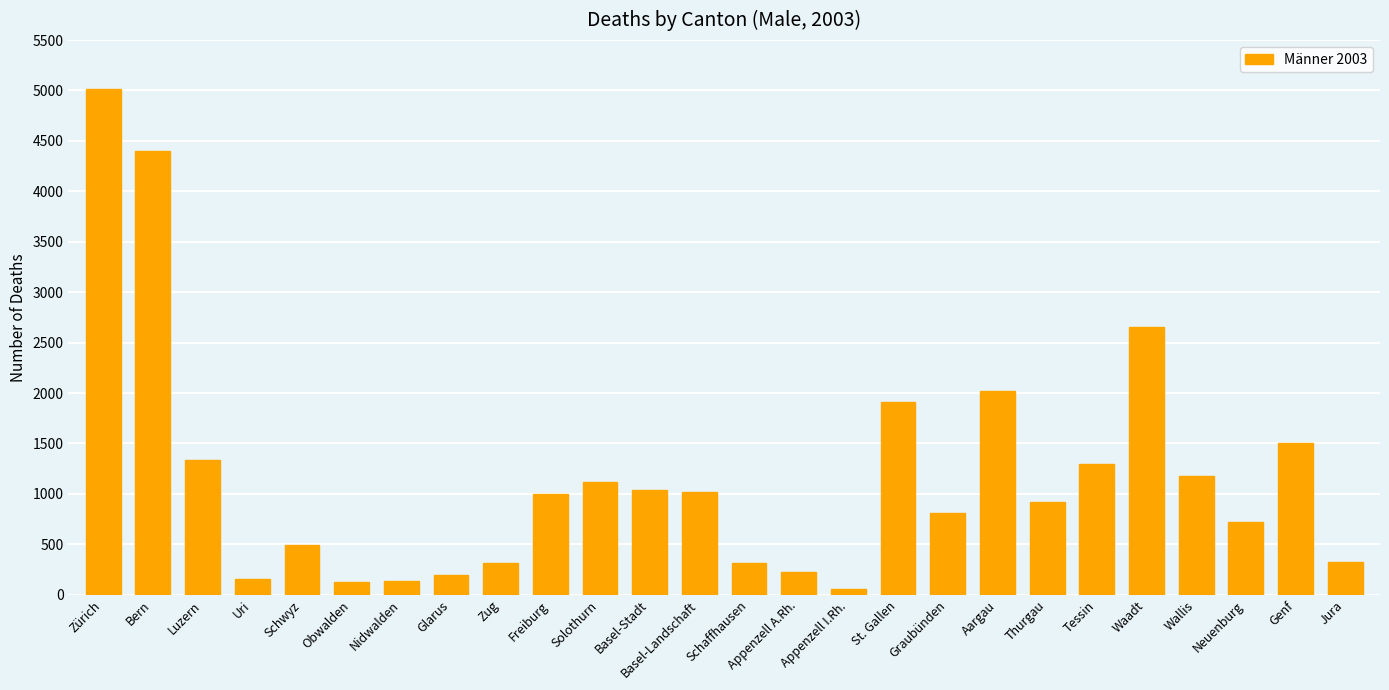

What position from the right is Tessin?

6